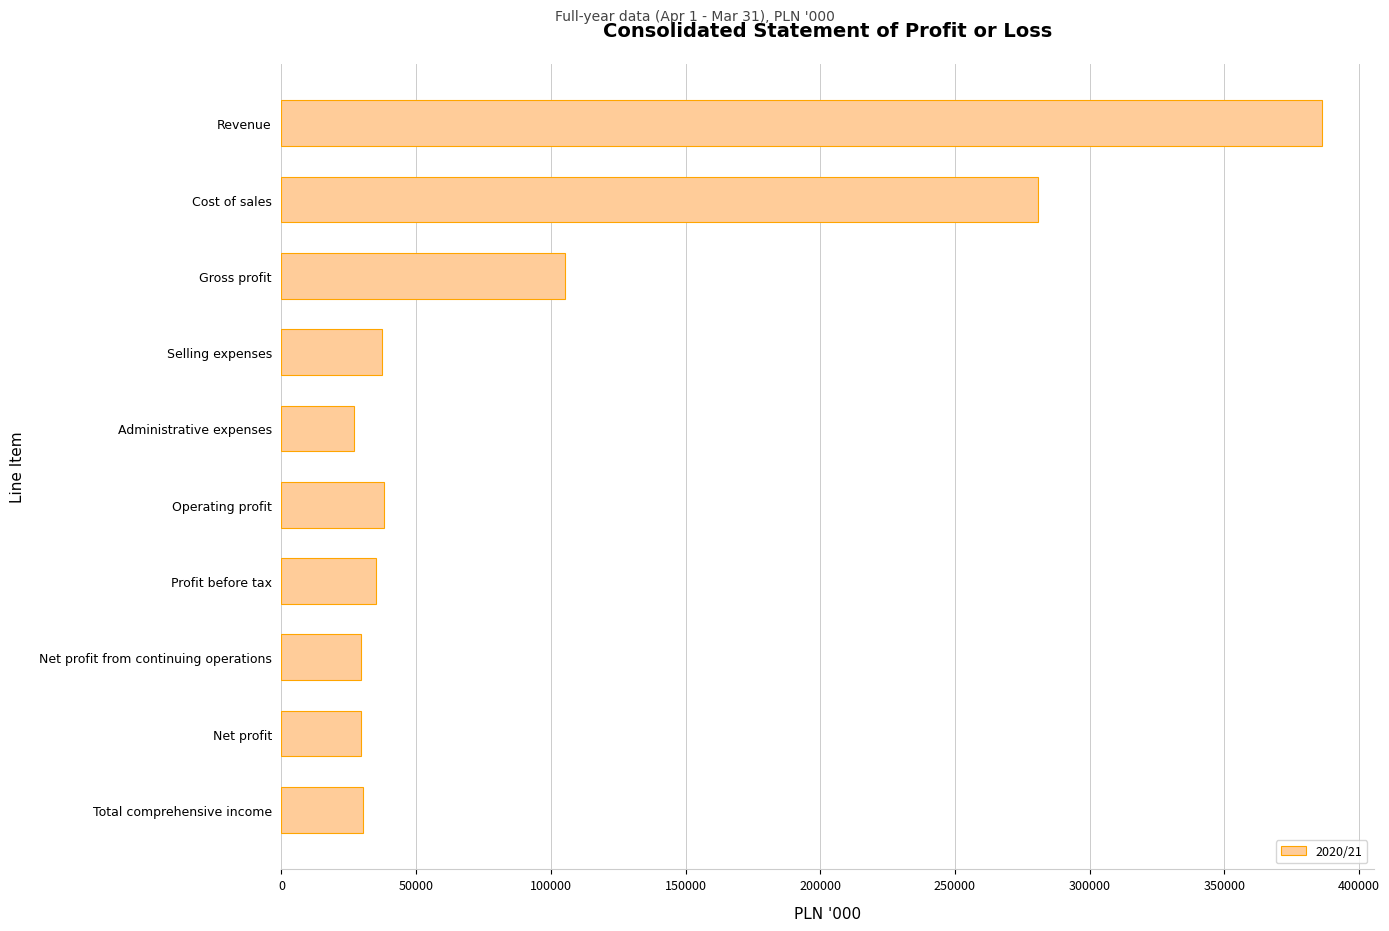

What is the maximum value shown in the chart?

386186